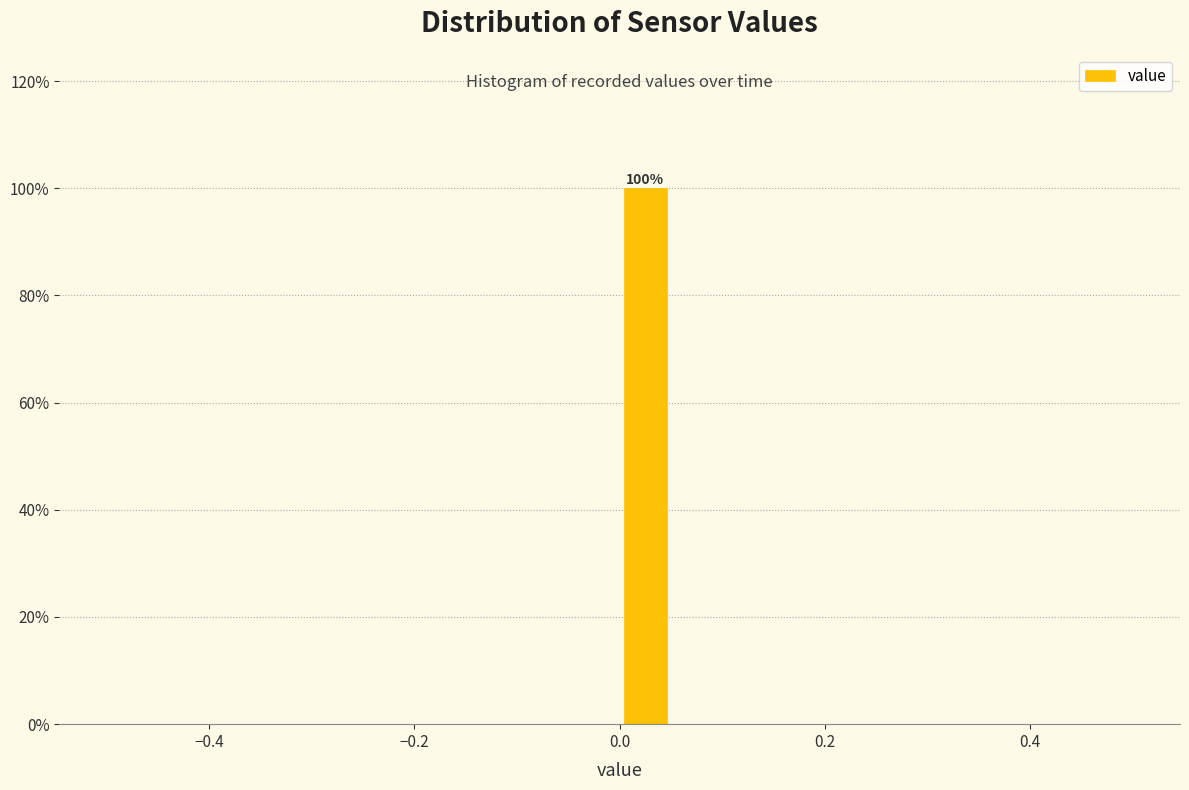

Read against the x-axis, roughly where is the centre of the tallest bar?

0.02